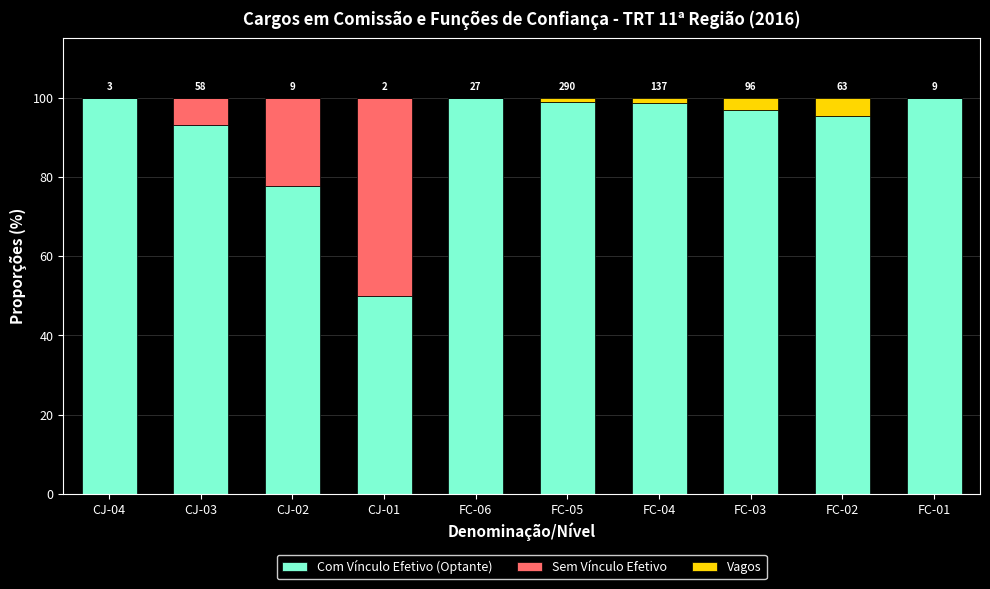

What is the sum of all Com Vínculo Efetivo (Optante) values?

910.5